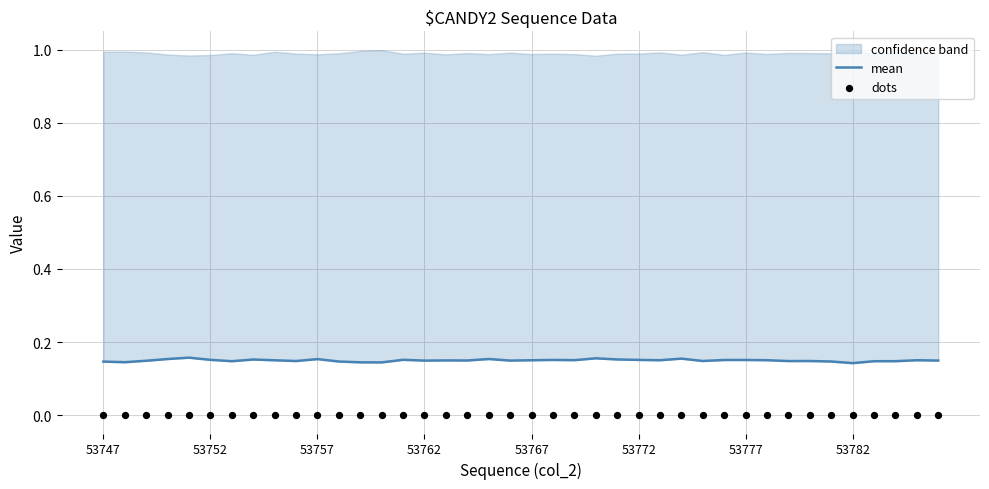

Is the value of mean at 19 greater than the value of dots at 30?

Yes